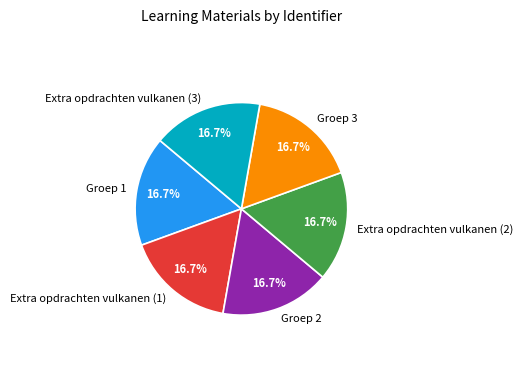

What percentage is the Groep 2 slice, to the nearest percent?

17%